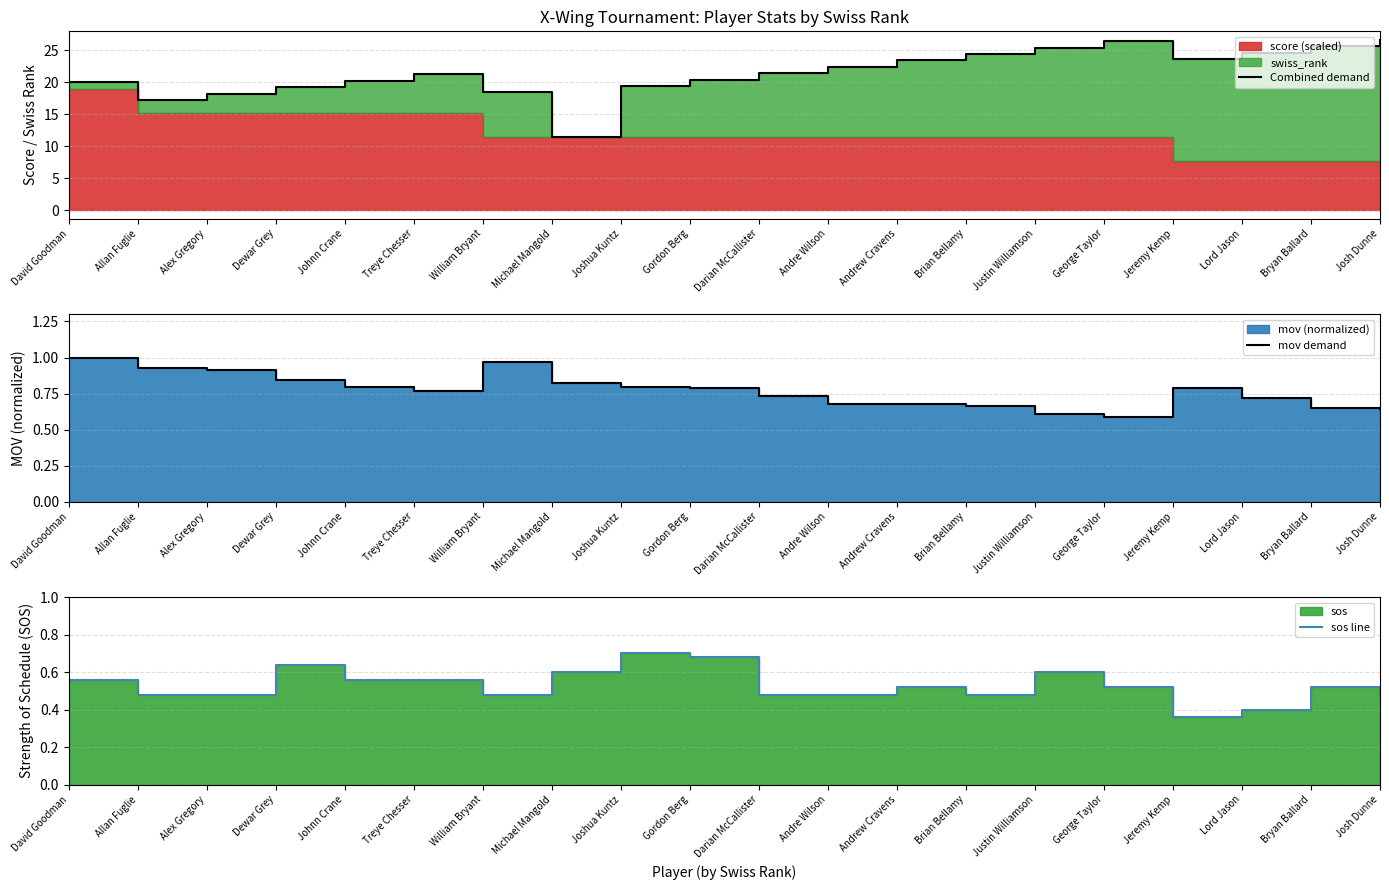

Read the sos line value at David Goodman.

0.6